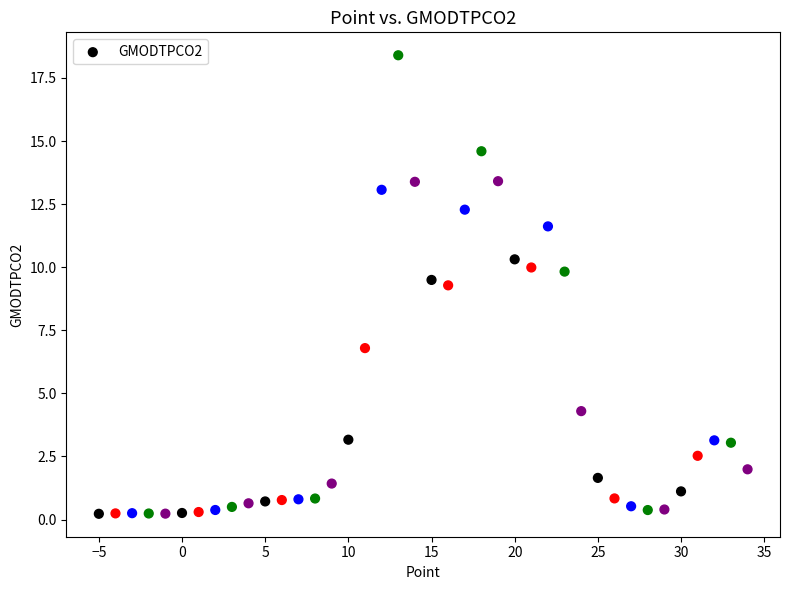

What is the range of Y values (max minus min)?

18.2